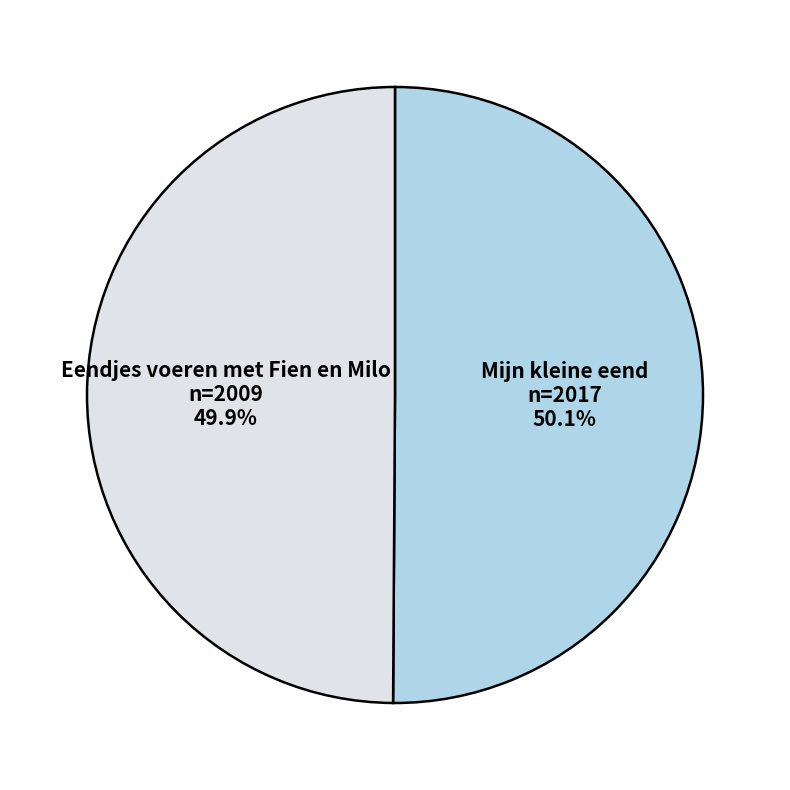

To the nearest percent, what percentage of the pie is Mijn kleine eend?

50%